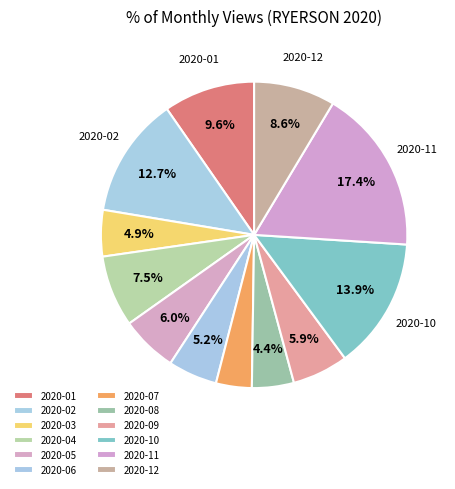

How many slices are in this pie chart?

12